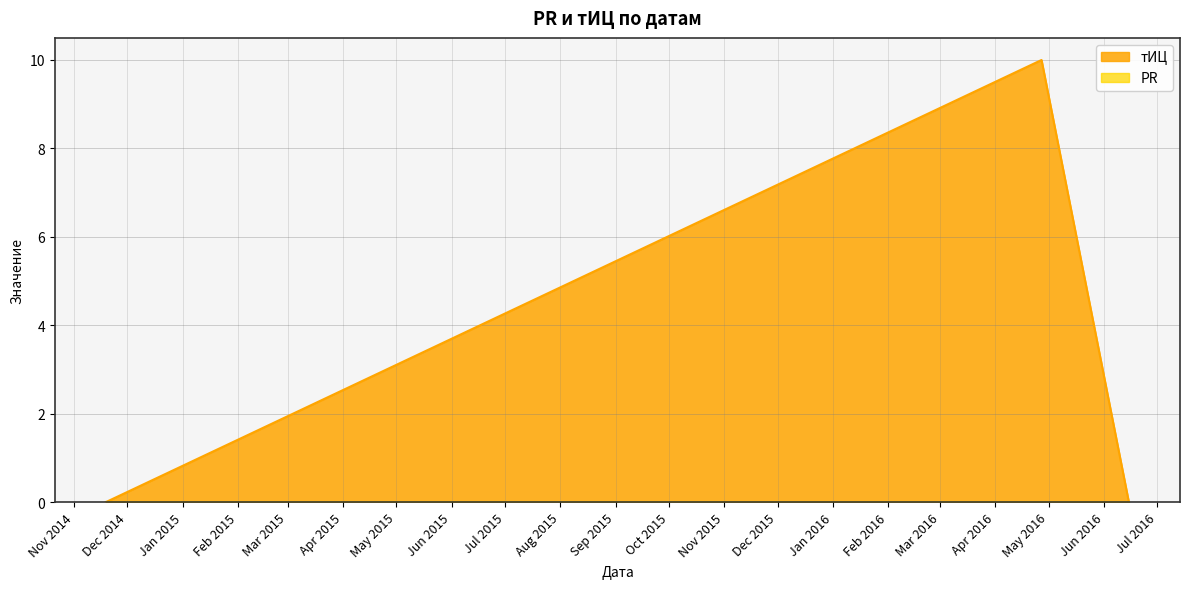

What is the highest value of the тИЦ series?

10